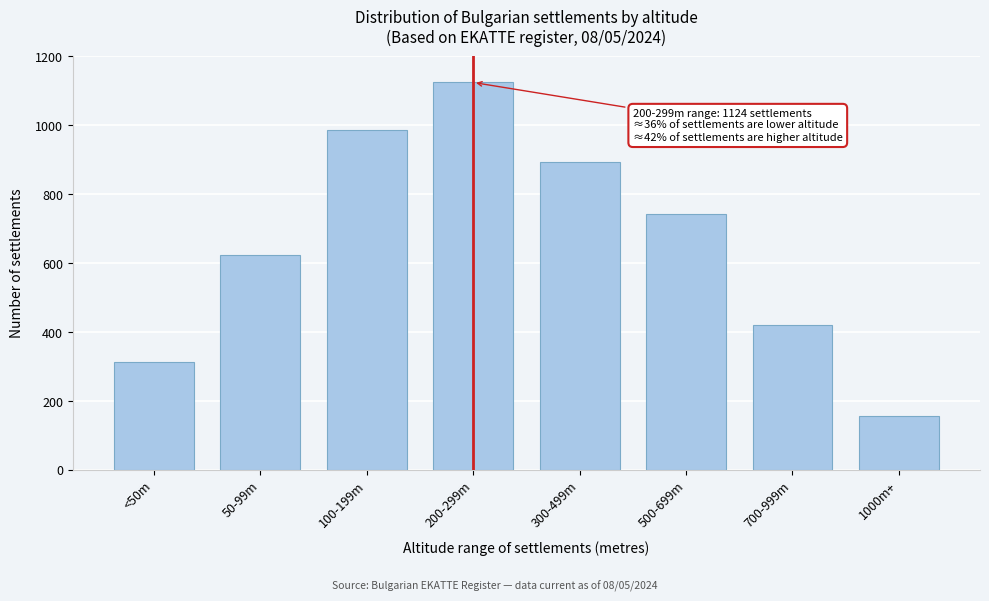

Reading right to left, what are all the values shown in this chart?

1000m+=157	700-999m=421	500-699m=743	300-499m=892	200-299m=1124	100-199m=987	50-99m=623	<50m=312